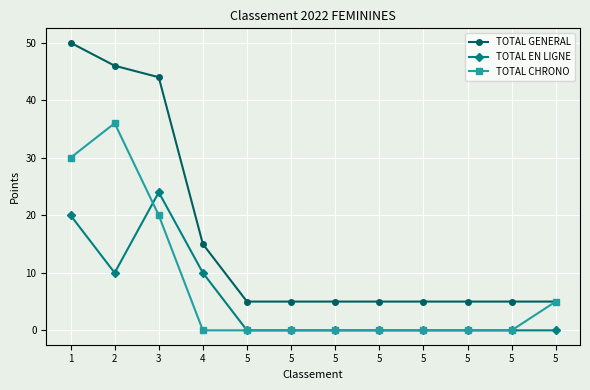

What are all the series names shown in the legend?

TOTAL GENERAL, TOTAL EN LIGNE, TOTAL CHRONO